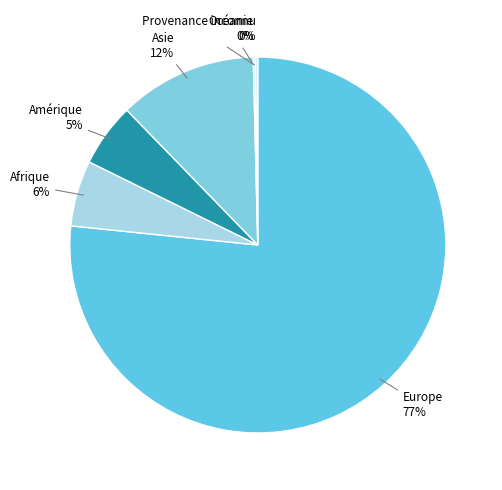

Which category has the smallest portion of the pie?

Océanie